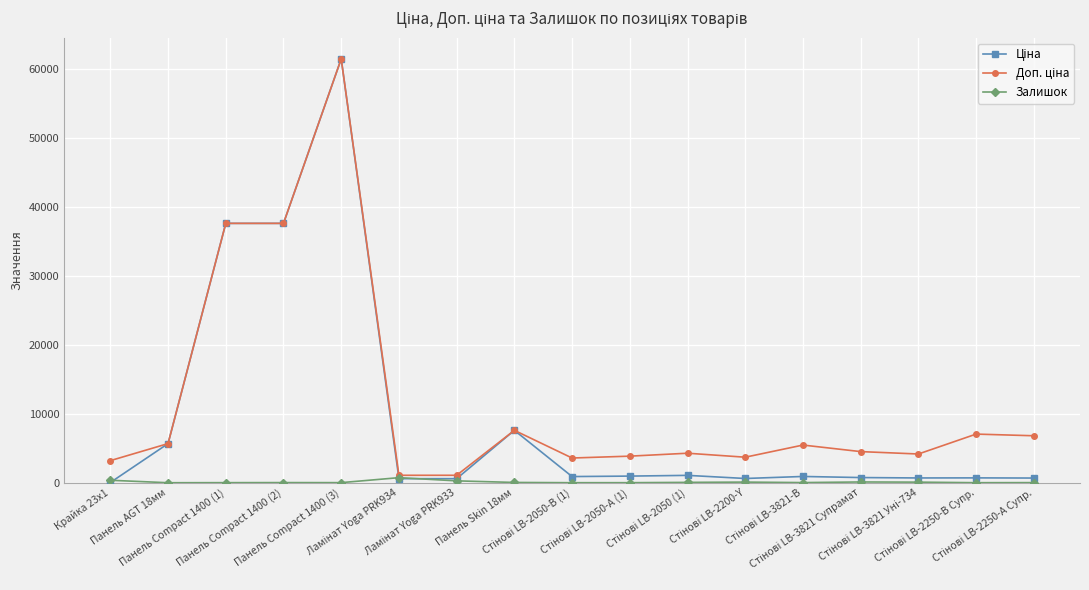

What is the maximum value shown in the chart?

61434.3